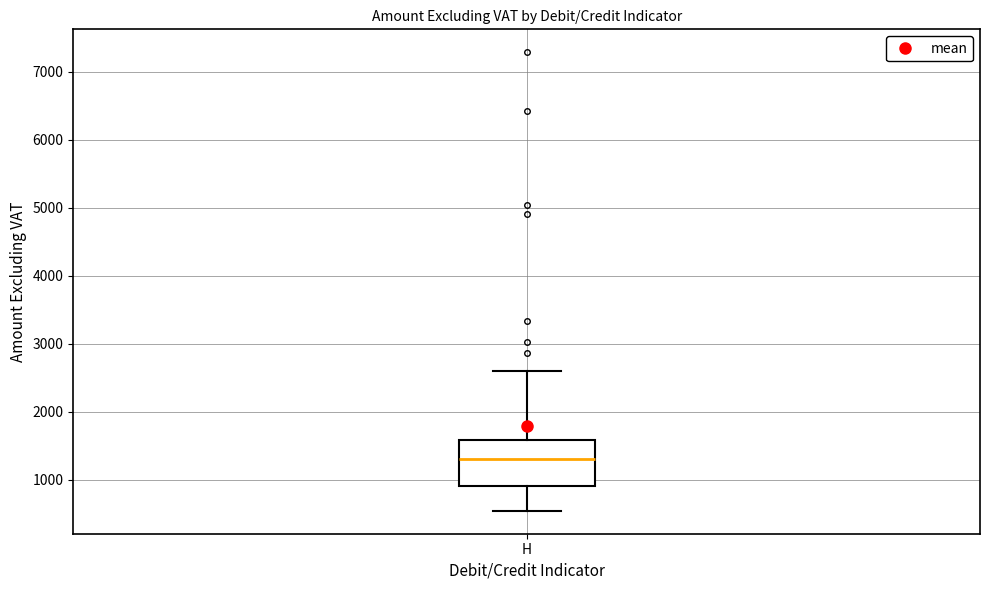

Transcribe this box plot: give where the median line is, the range the box spans, and where the two whiskers end, as read against the y-axis. The values are not printed on the chart, so give them approximately, as read against the axis.

median 1300, box 900 to 1600, whiskers 500 to 2600